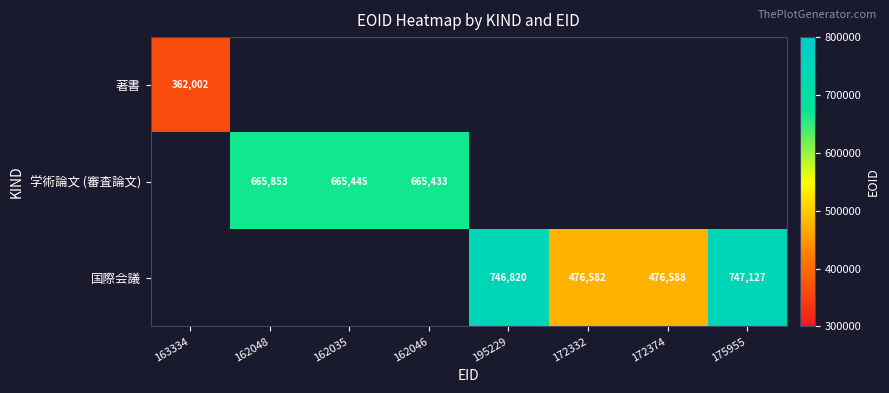

True or false: 著書 has a value of 362002 at 163334.

True